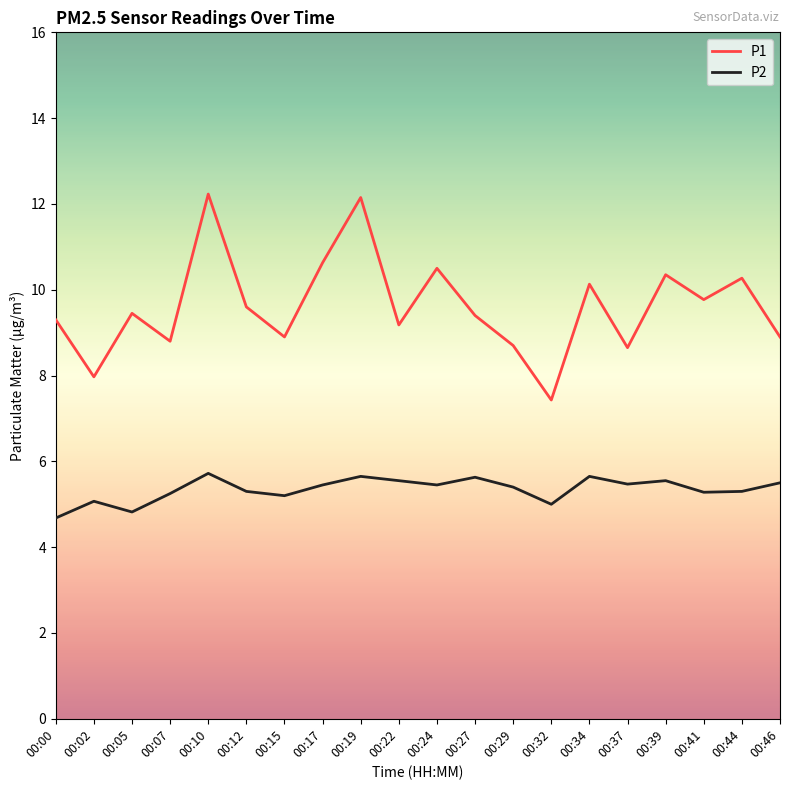

True or false: P1 and P2 cross at least once.

False